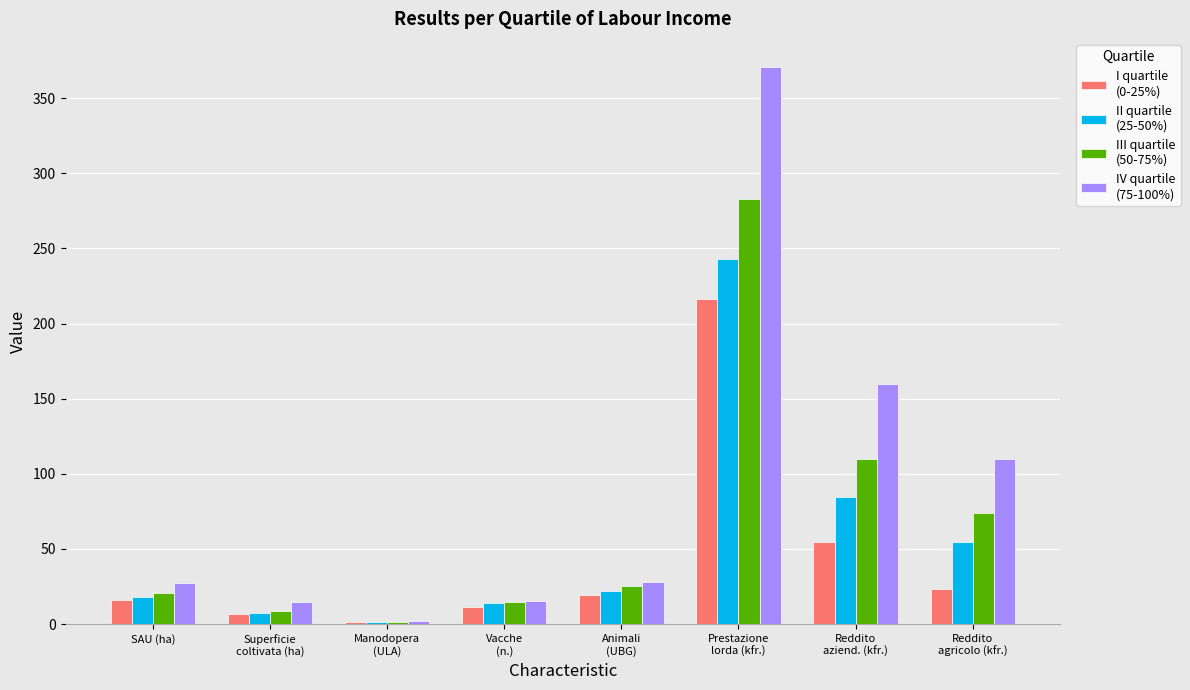

What is the difference between the highest and lowest values at SAU (ha)?

11.1